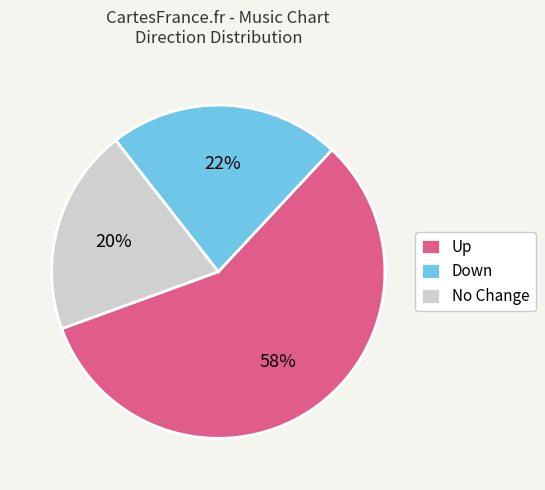

To the nearest percent, what is the average slice percentage?

33%